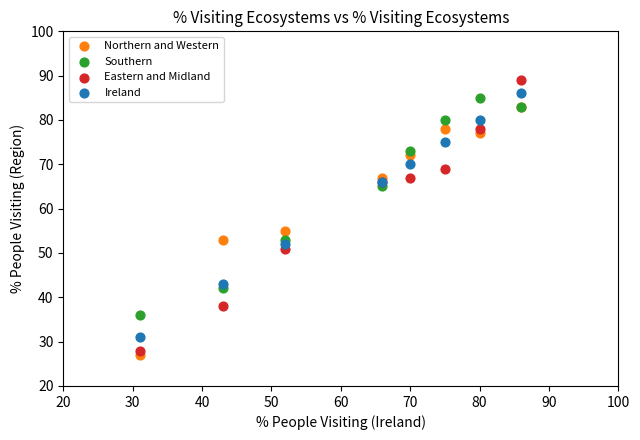

Across all series, what Y value is closest to 58?

55